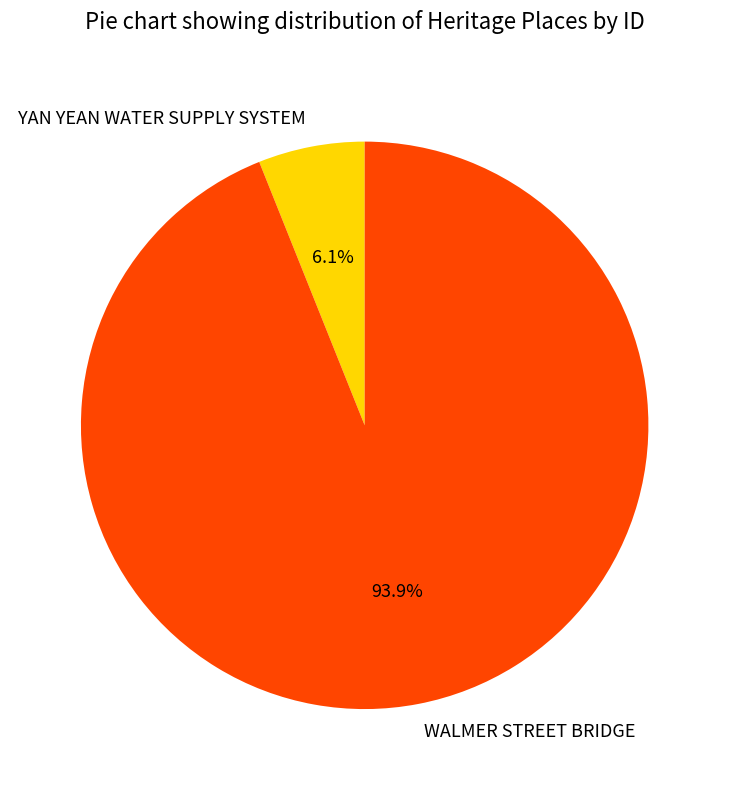

Rank the categories by value from highest to lowest.

WALMER STREET BRIDGE, YAN YEAN WATER SUPPLY SYSTEM